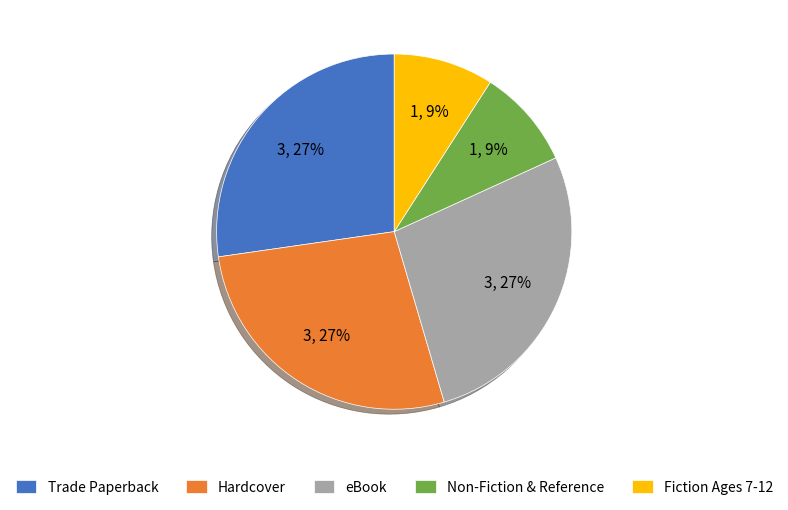

To the nearest percent, what portion does Trade Paperback represent?

27%